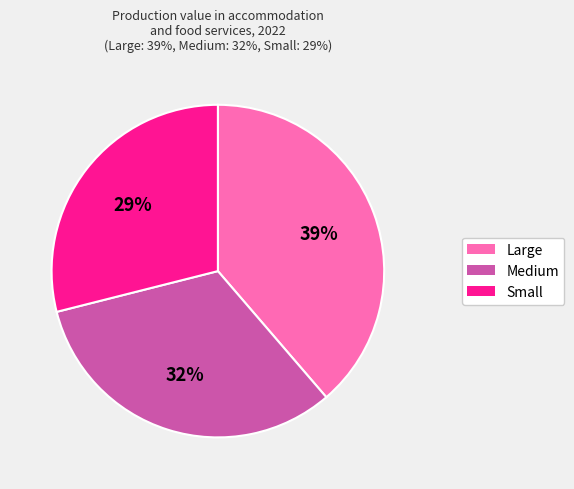

Rank the categories by value from lowest to highest.

Small, Medium, Large